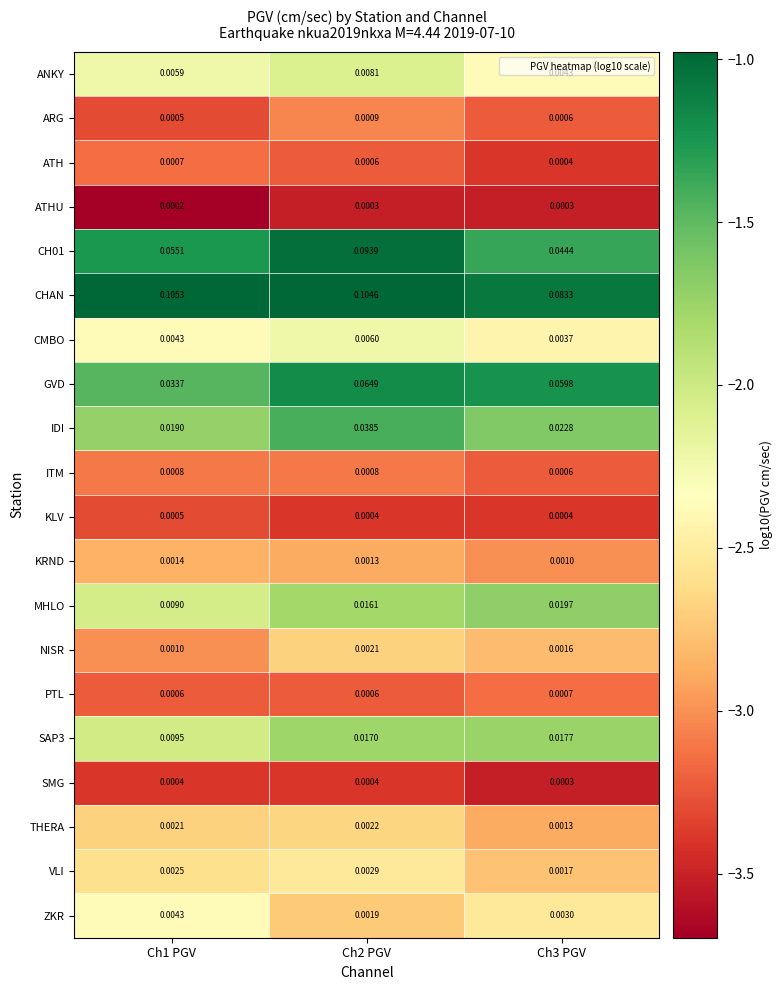

Which series has the largest total across all categories?

CHAN